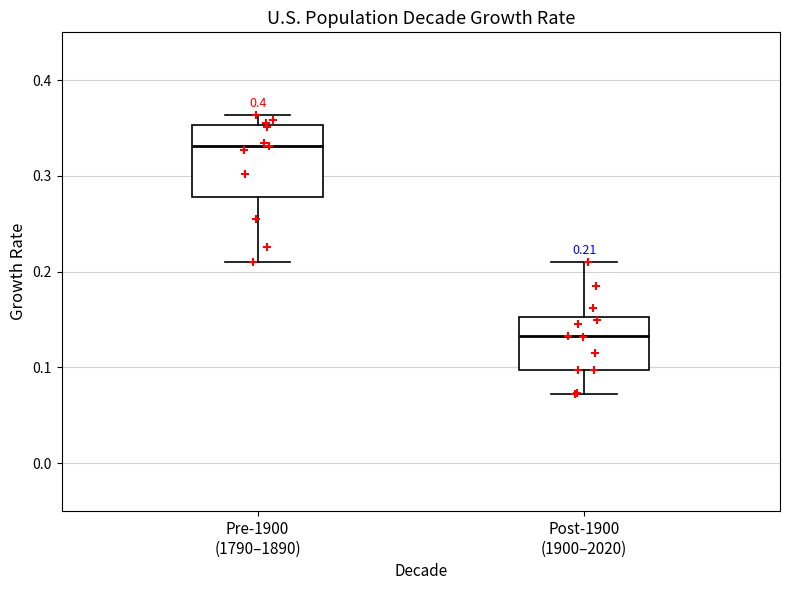

Which box has the highest median line?

Pre-1900 (1790–1890)